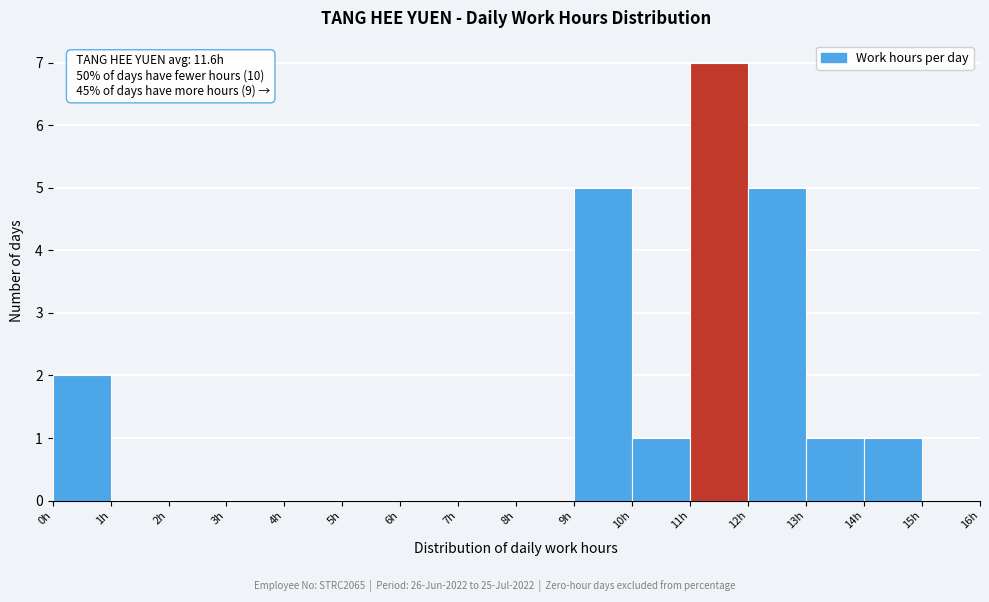

Which range on the x-axis has the tallest bar?

11 to 12